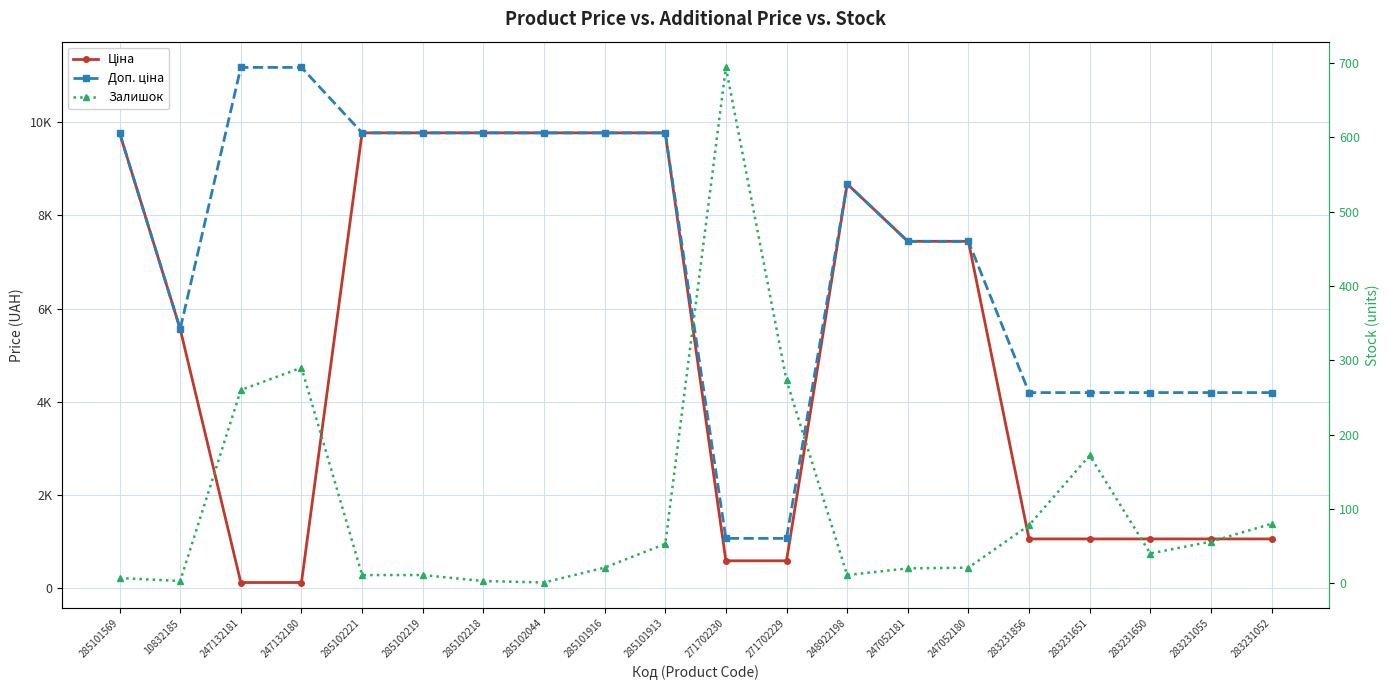

Rank the series by their average value, from lowest to highest.

Залишок, Ціна, Доп. ціна